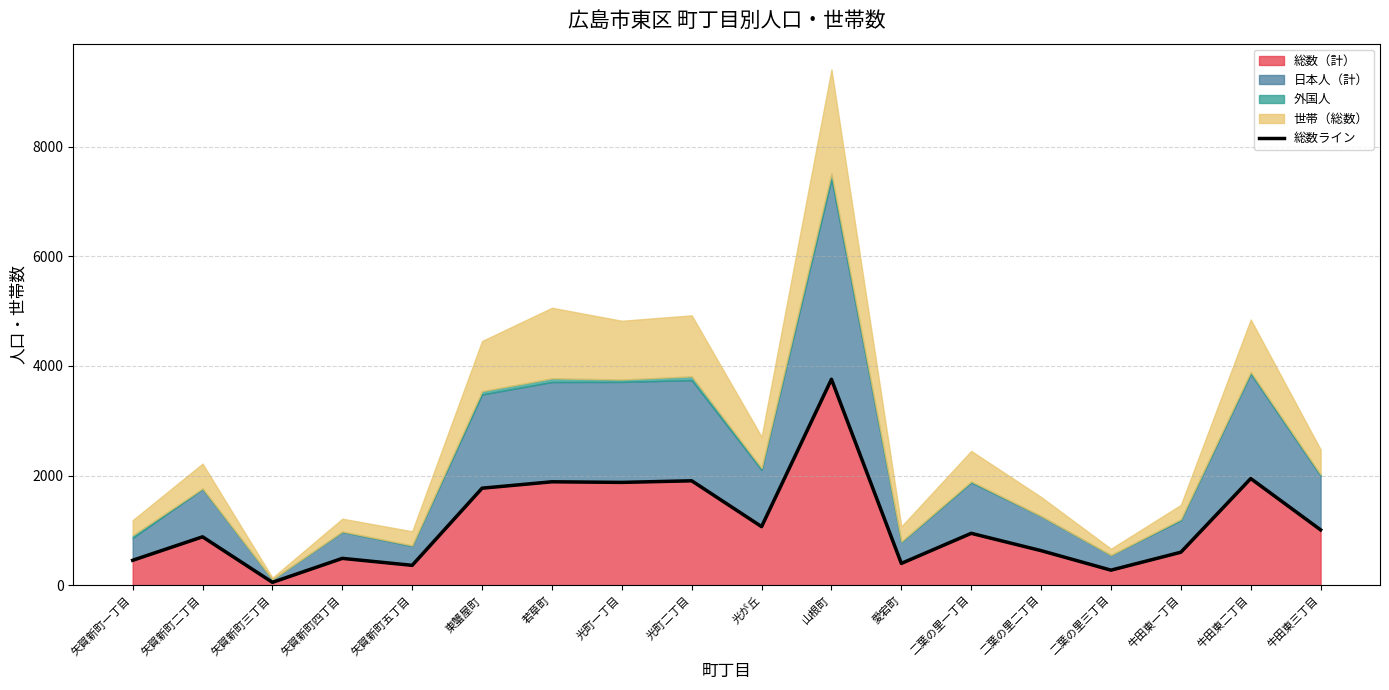

What is the sum of the values at 山根町 and 矢賀新町一丁目?

4212